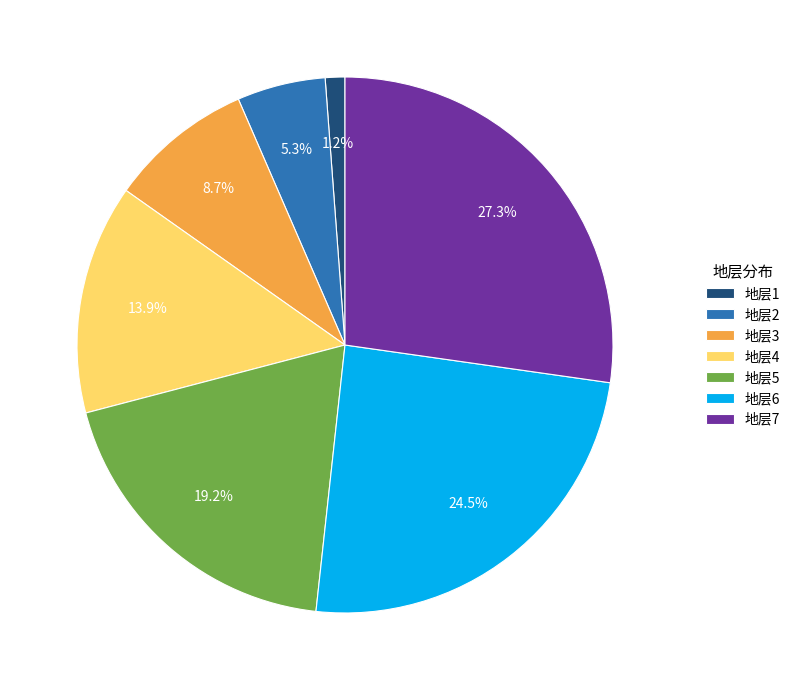

What percentage is the 地层5 slice, to the nearest percent?

19%